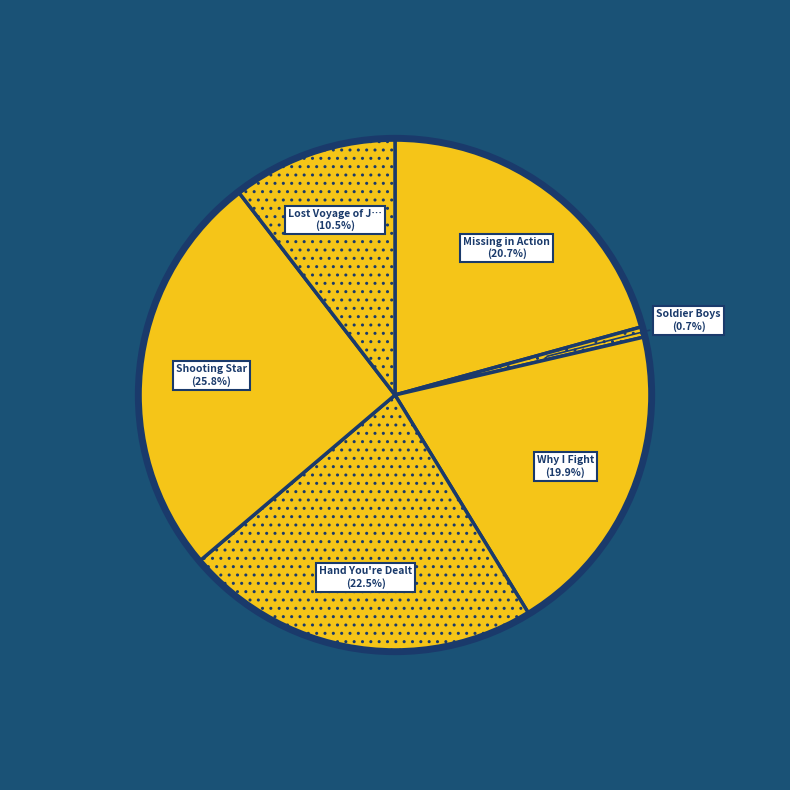

How many slices are in this pie chart?

6